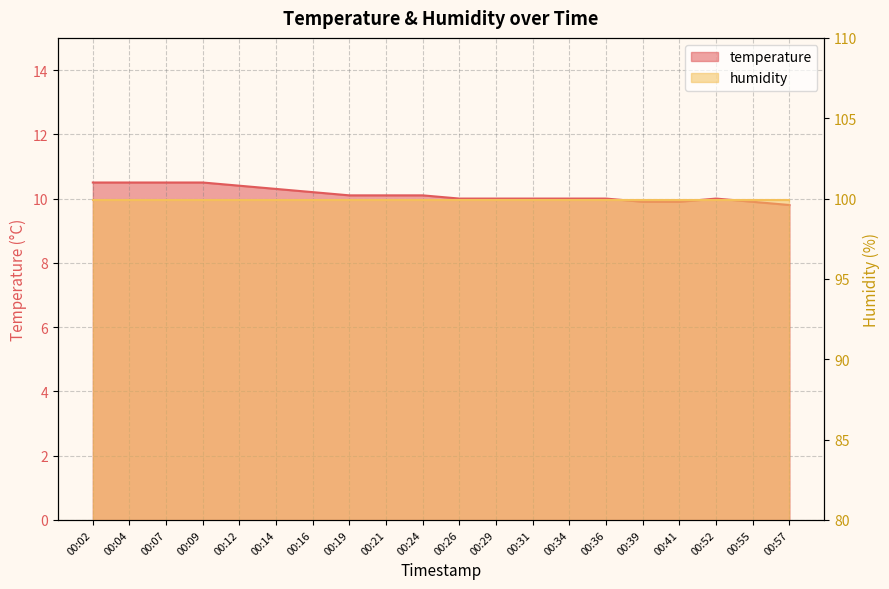

How many values are below 10?

4